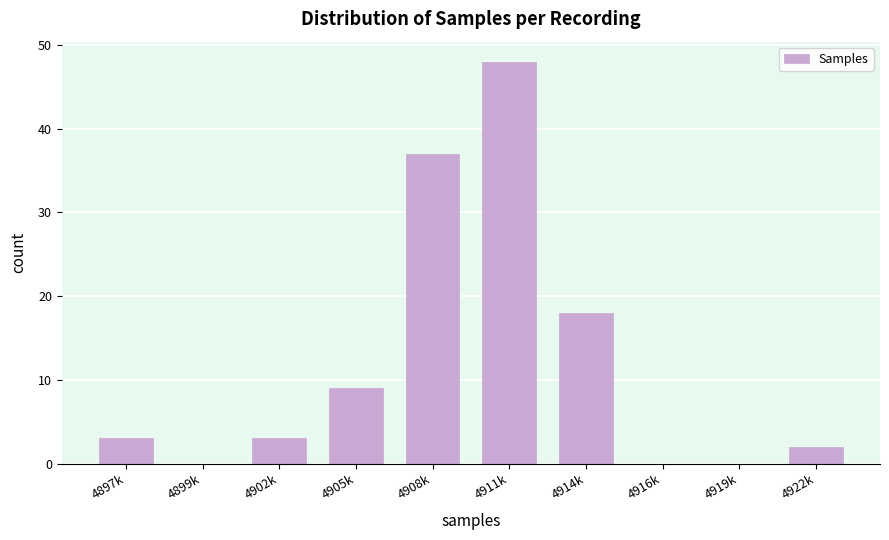

Reading left to right, transcribe all the data shown in this chart.

4897k=3	4899k=0	4902k=3	4905k=9	4908k=37	4911k=48	4914k=18	4916k=0	4919k=0	4922k=2